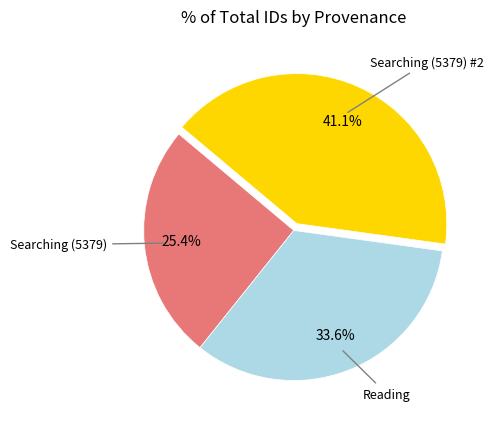

Approximately how many times larger is the value at Reading compared to Searching (5379)?

1.3